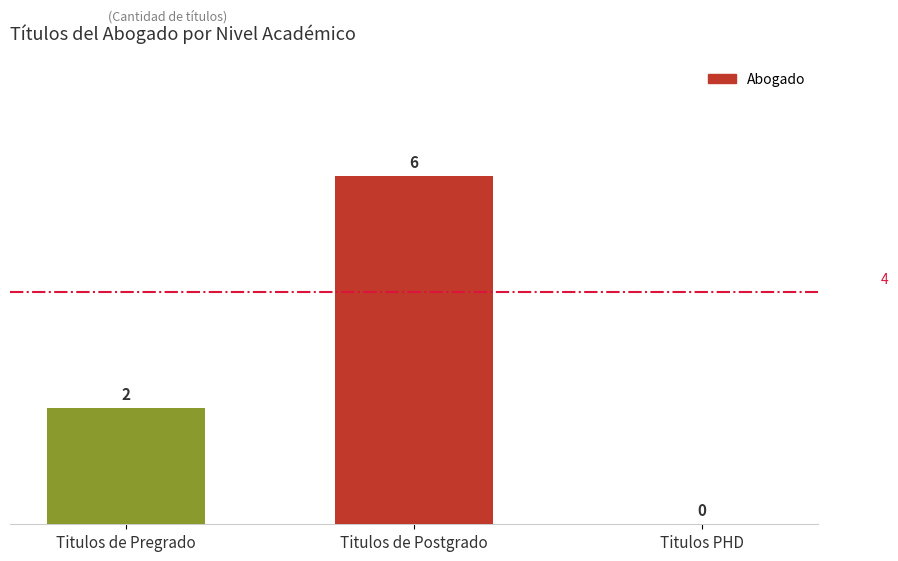

What is the change in value from Titulos de Postgrado to Titulos PHD?

-6